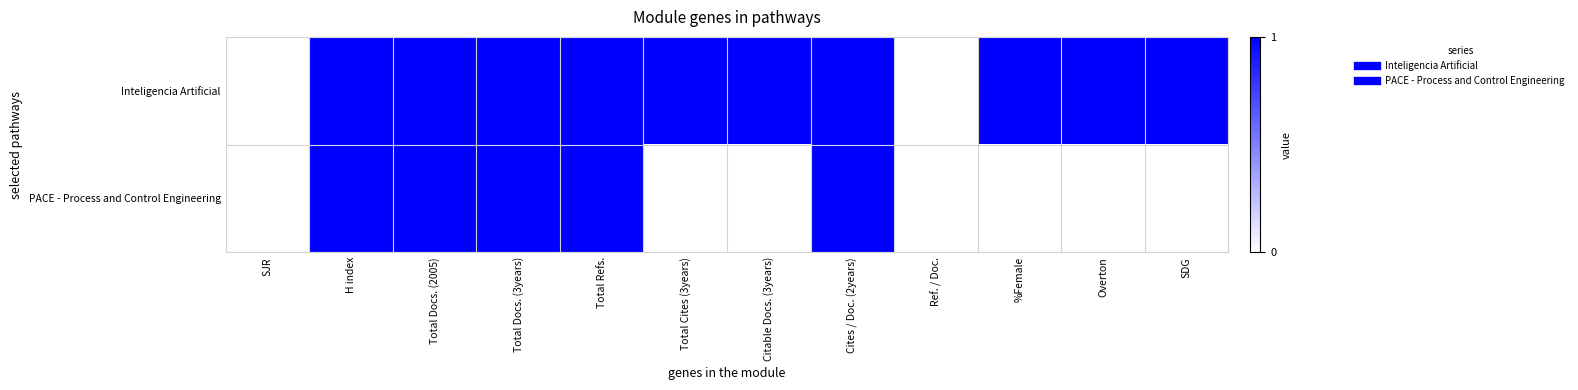

Reading left to right, extract all data points from this chart.

Inteligencia Artificial: SJR=0	H index=1	Total Docs. (2005)=1	Total Docs. (3years)=1	Total Refs.=1	Total Cites (3years)=1	Citable Docs. (3years)=1	Cites / Doc. (2years)=1	Ref. / Doc.=0	%Female=1	Overton=1	SDG=1
PACE - Process and Control Engineering: SJR=0	H index=1	Total Docs. (2005)=1	Total Docs. (3years)=1	Total Refs.=1	Total Cites (3years)=0	Citable Docs. (3years)=0	Cites / Doc. (2years)=1	Ref. / Doc.=0	%Female=0	Overton=0	SDG=0